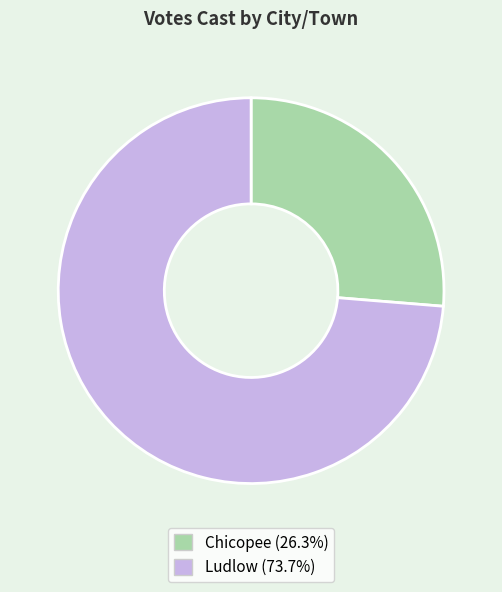

Rank the categories by value from highest to lowest.

Ludlow, Chicopee